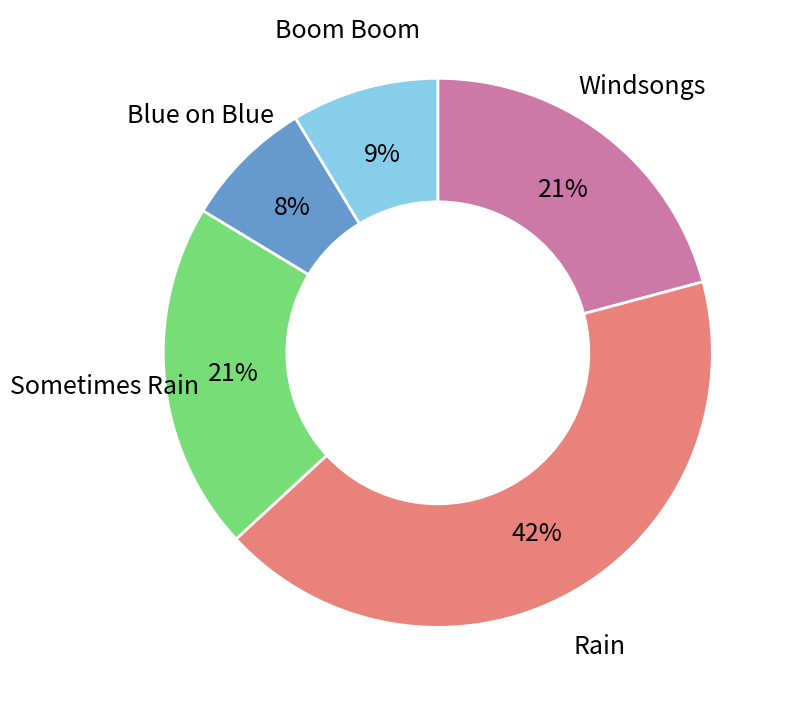

Do Boom Boom and Sometimes Rain together represent more than half of the pie?

No